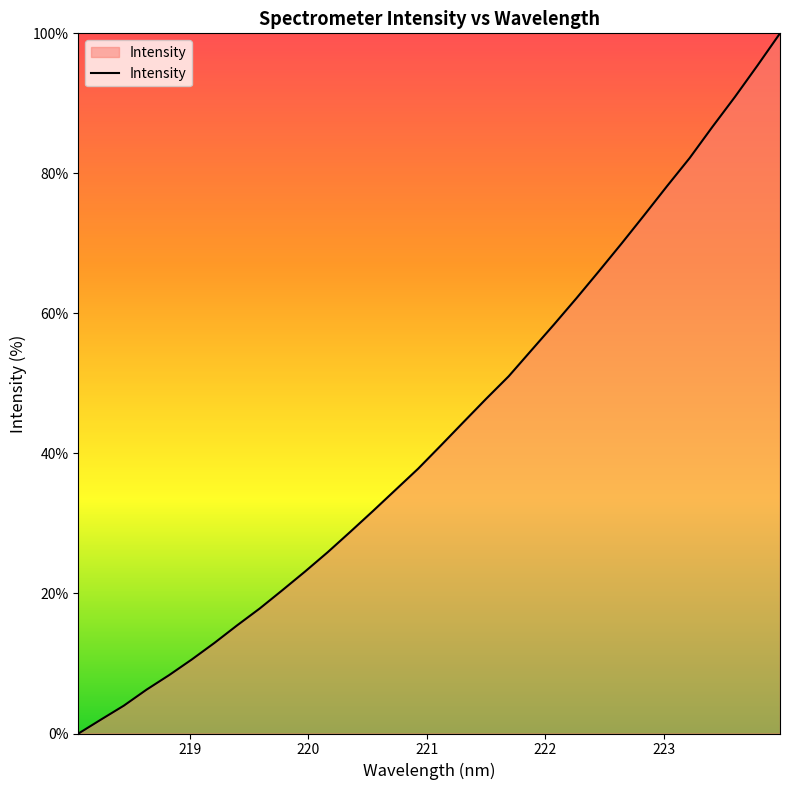

What is the difference between the maximum and minimum values?

100.0